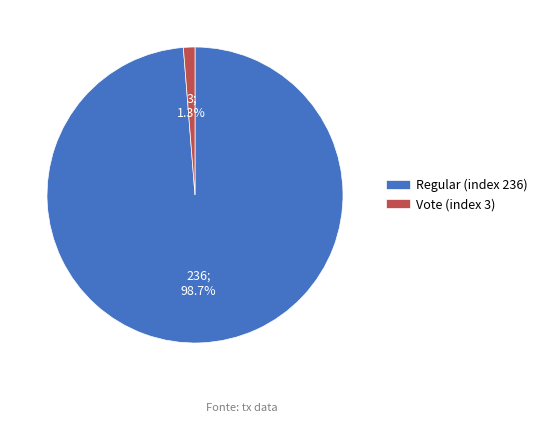

What percentage is the Regular (index 236) slice, to the nearest percent?

99%